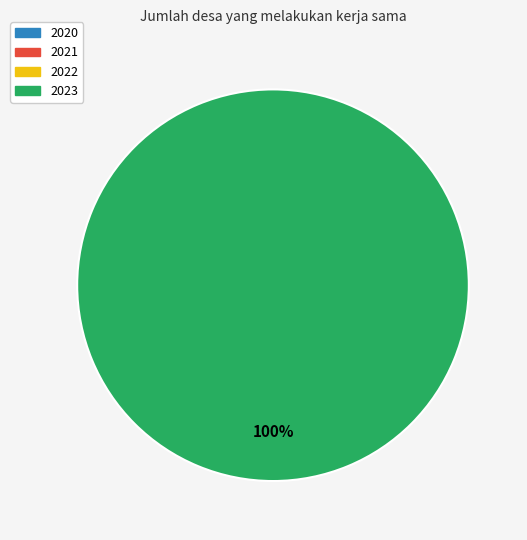

How many slices are in this pie chart?

1